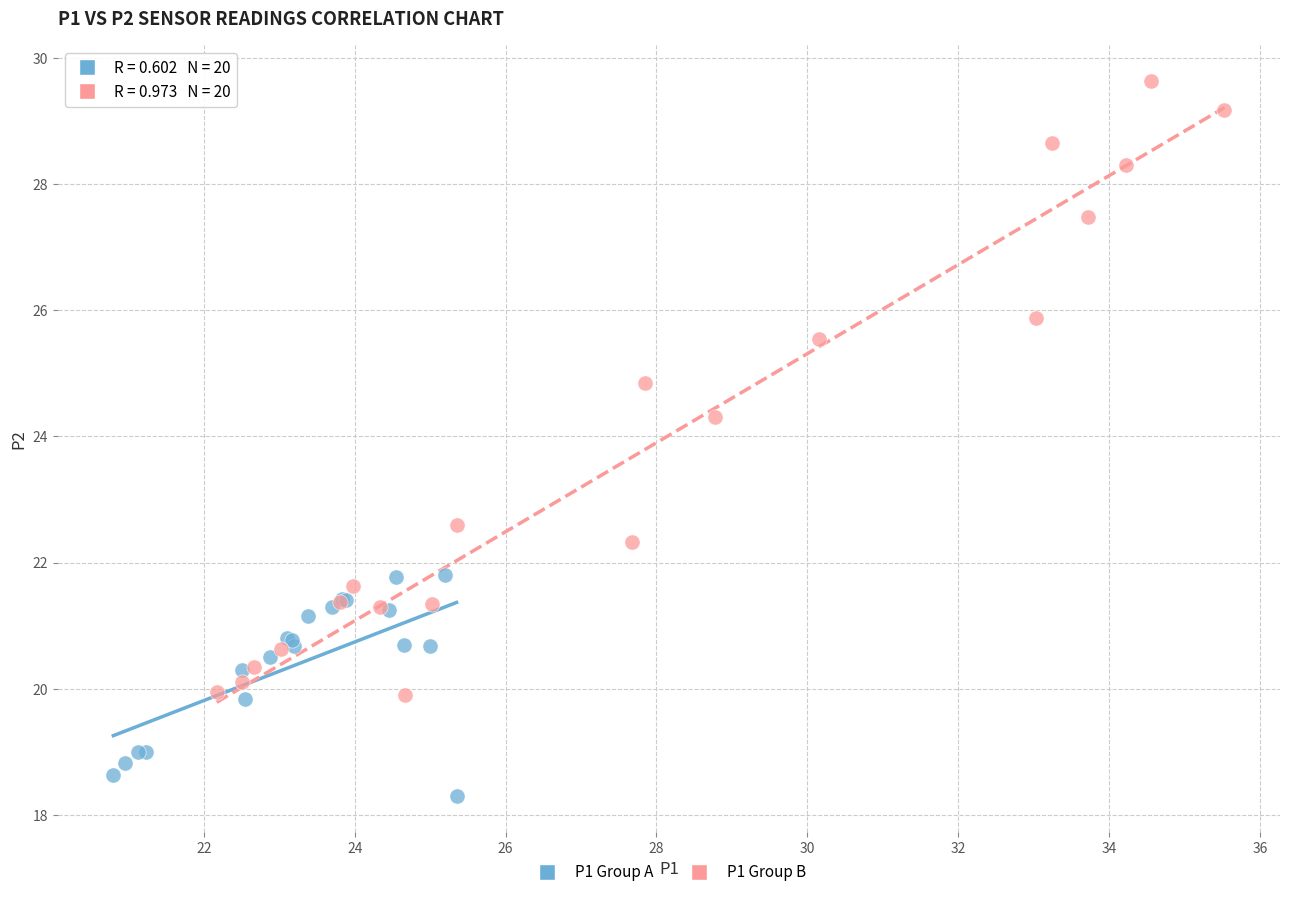

Which series reaches the maximum Y coordinate?

P1 Group B